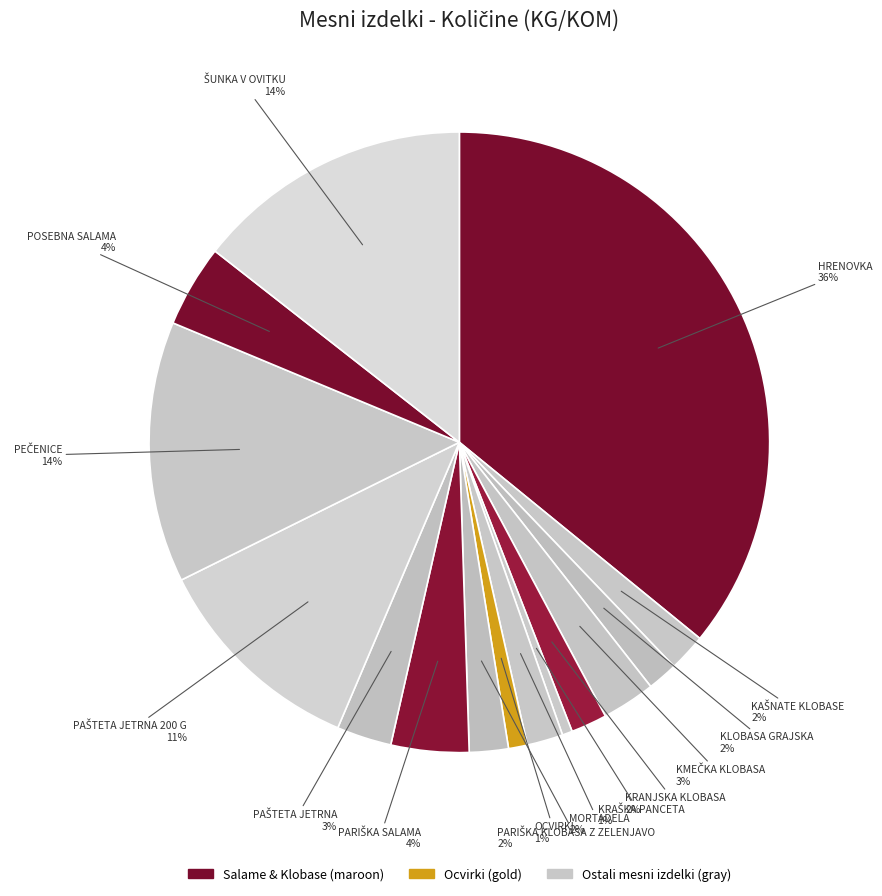

To the nearest percent, what is the average slice percentage?

7%